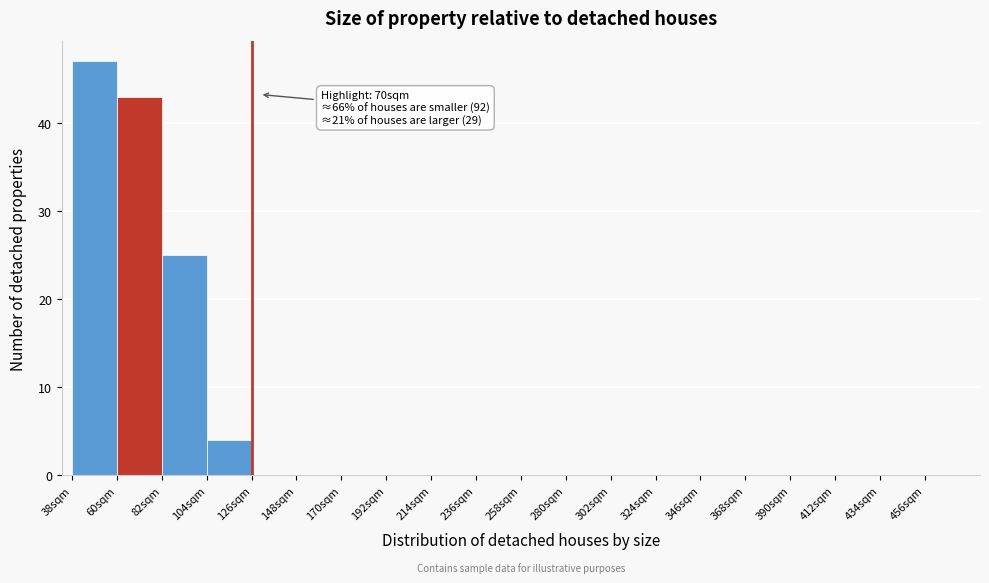

Over which range of the x-axis is the bar tallest?

38 to 60